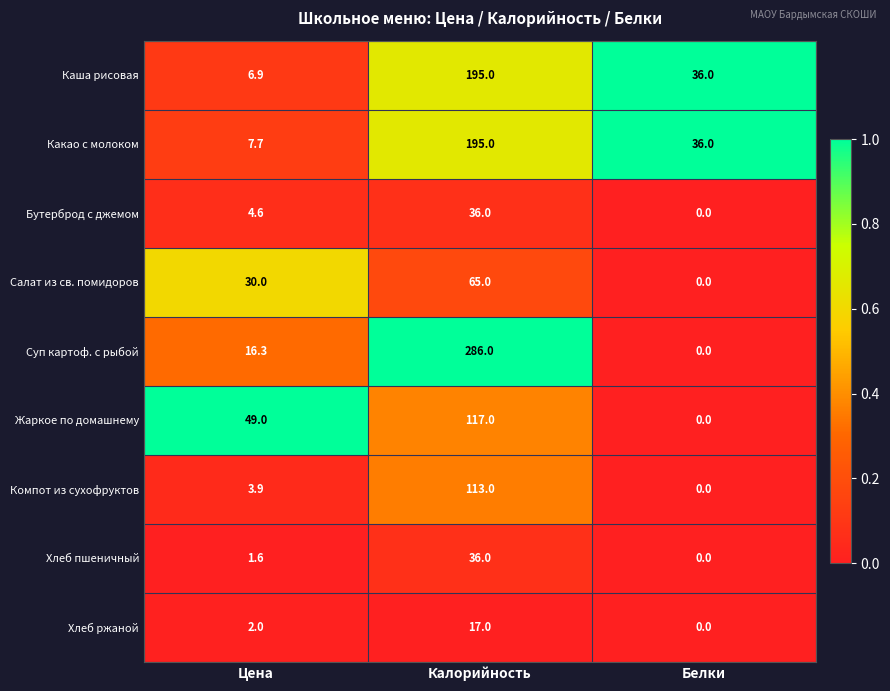

At which category is the sum across all series the highest?

Калорийность